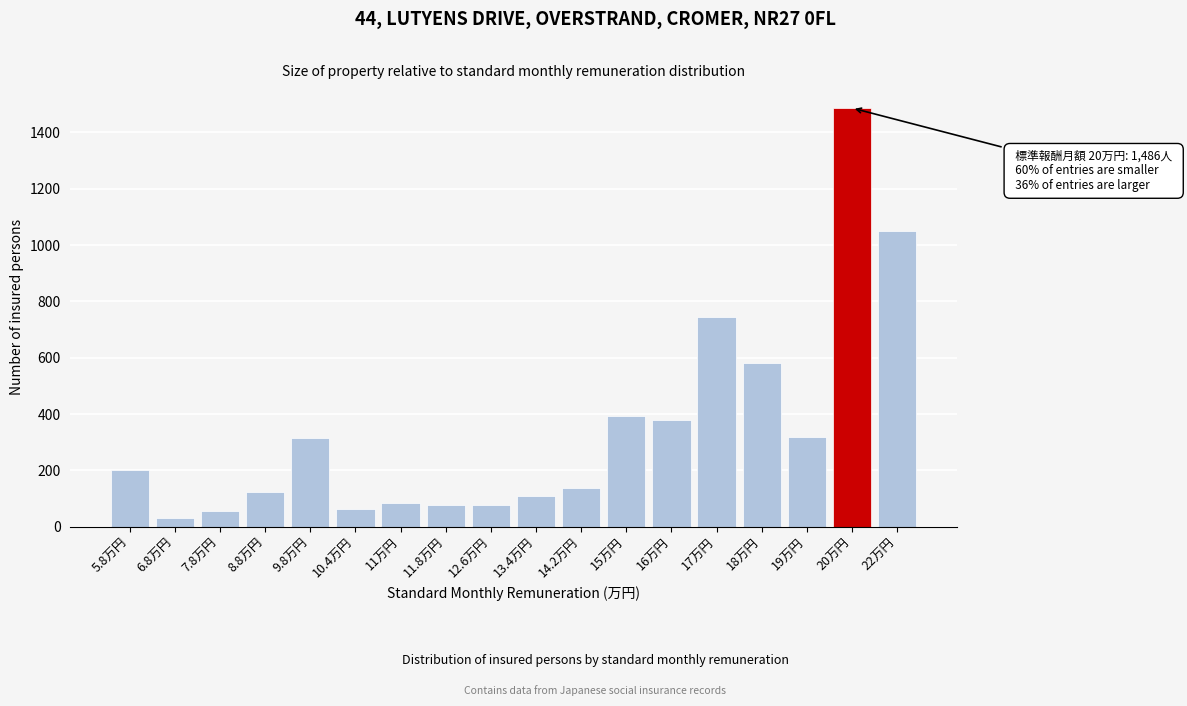

Is it true that the value at 20万円 is 1486?

True